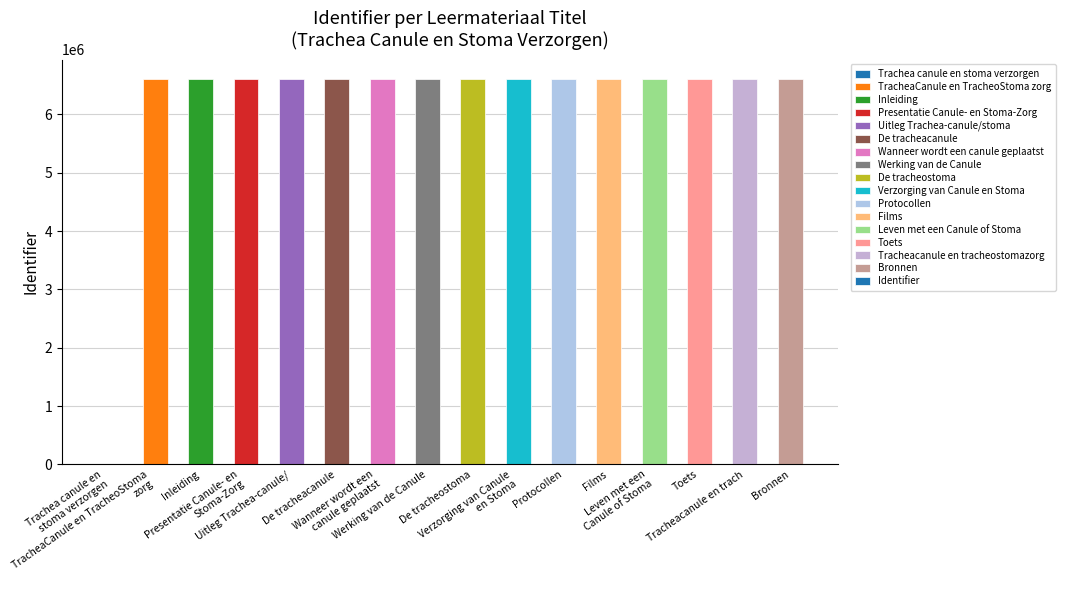

Count the number of data series in this chart.

1